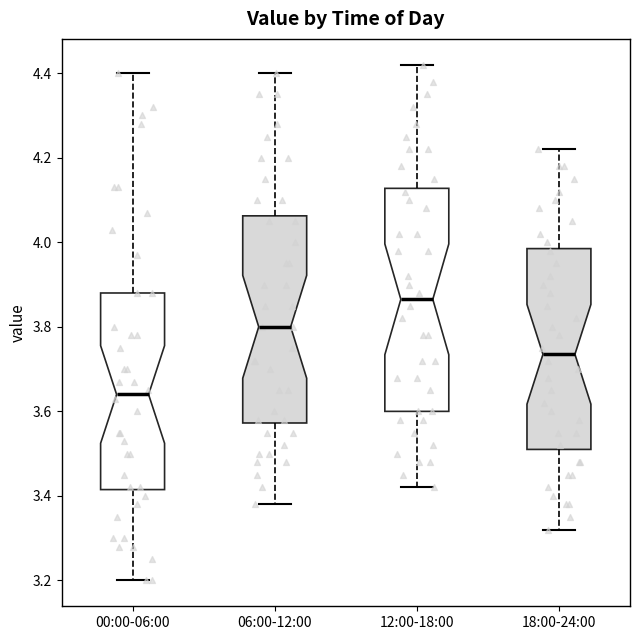

Which box is the tallest, from its lower edge to its upper edge?

12:00-18:00